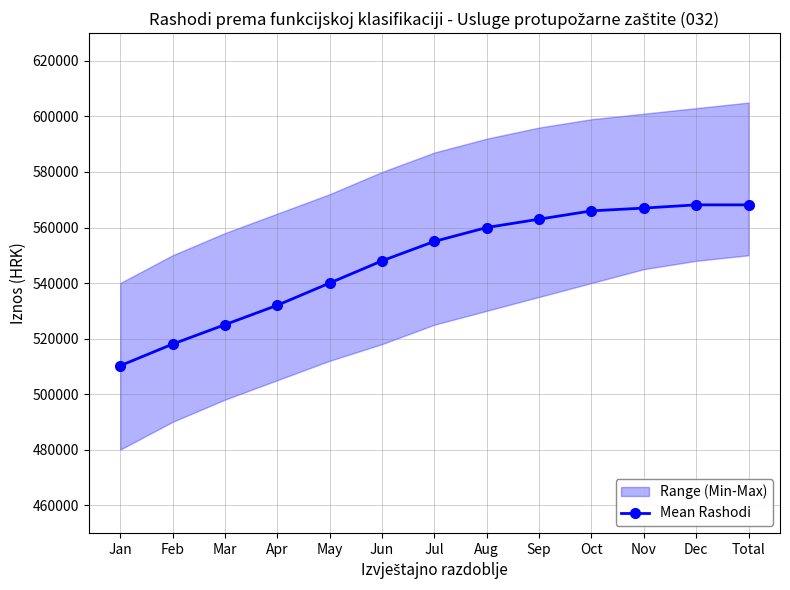

List the labels in order of value, smallest first.

Jan, Feb, Mar, Apr, May, Jun, Jul, Aug, Sep, Oct, Nov, Dec, Total